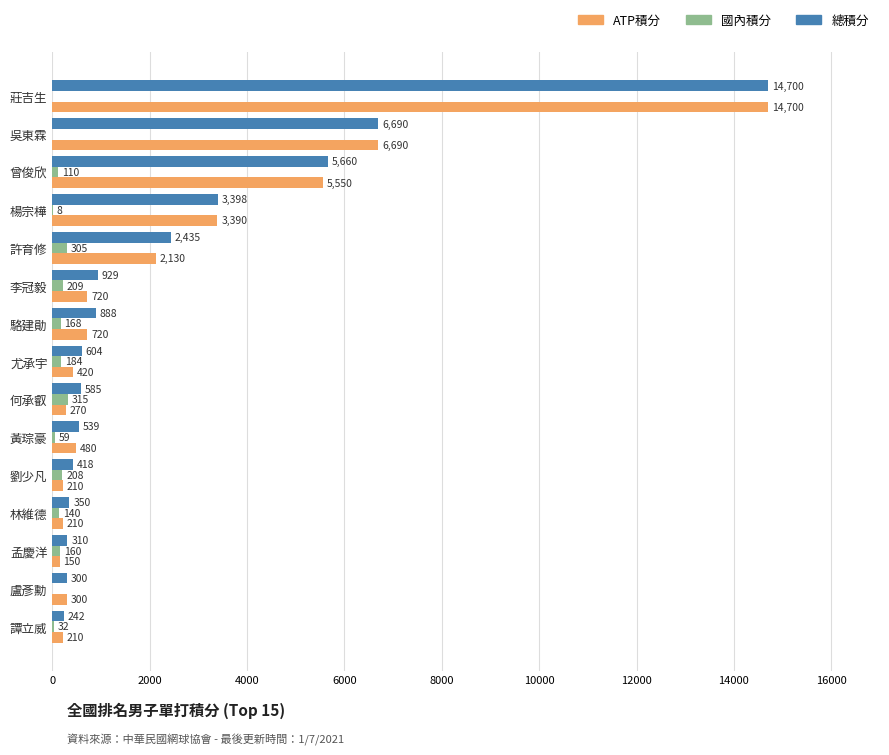

Which series has the largest total across all categories?

總積分